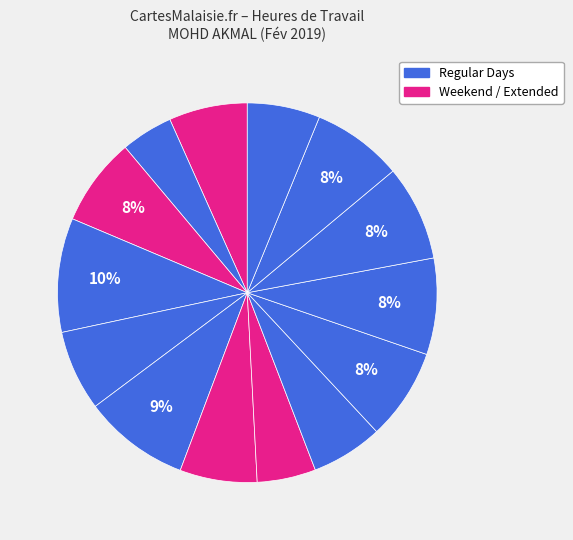

Does any single category account for the majority?

No